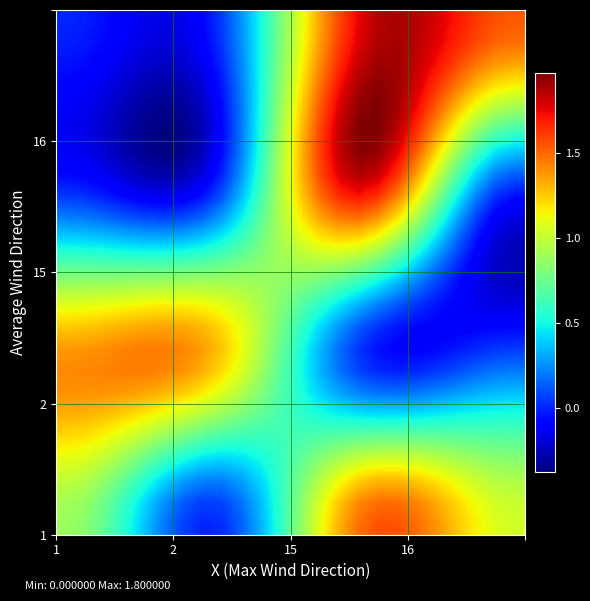

What is the smallest value displayed?

-0.4